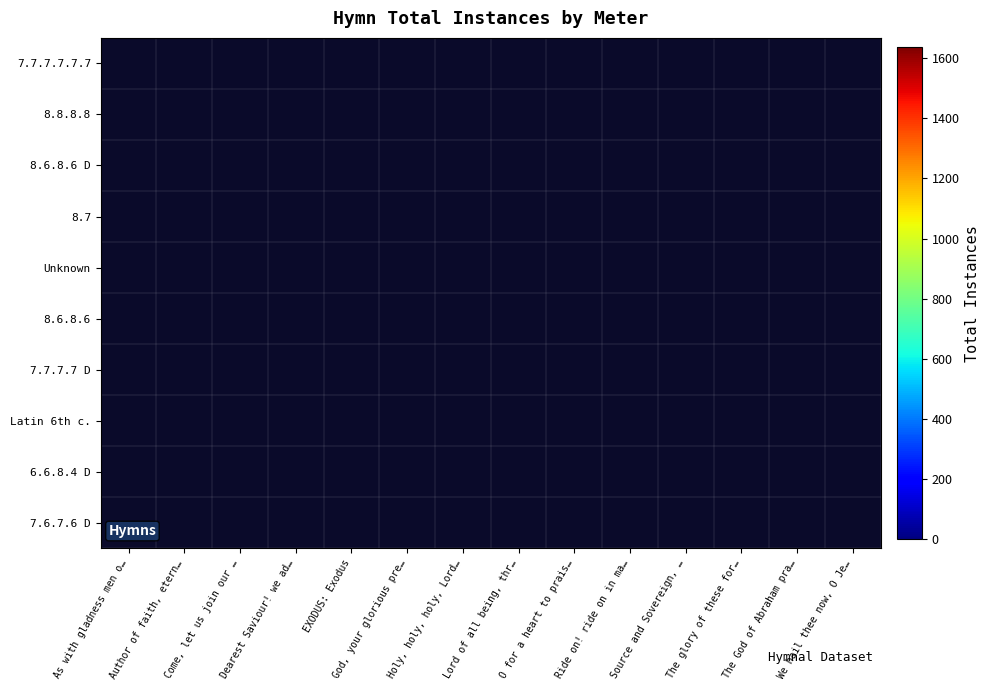

Is the value of 8.6.8.6 at God, your glorious pre… greater than the value of Unknown at O for a heart to prais…?

No